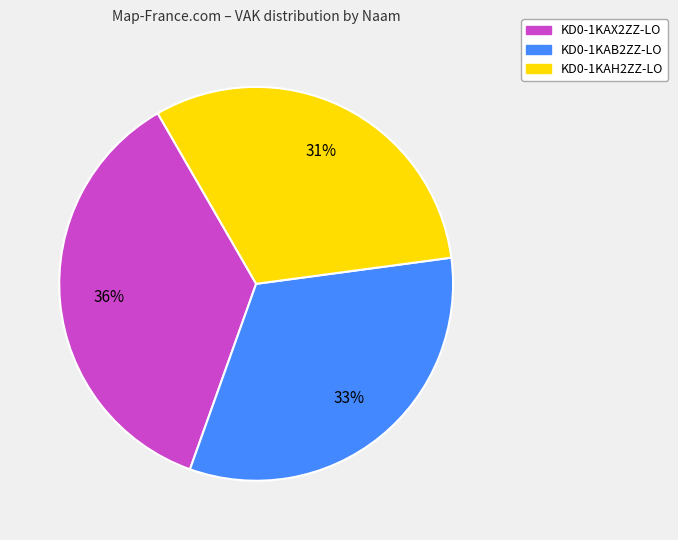

To the nearest percent, what portion does KD0-1KAH2ZZ-LO represent?

31%